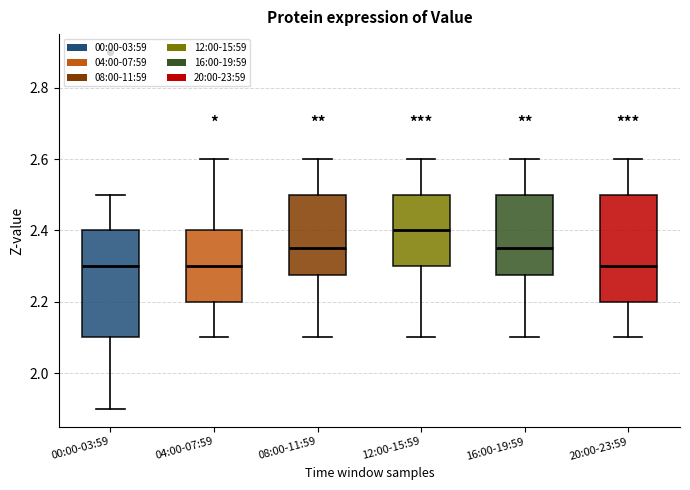

Reading left to right, read every box against the y-axis: the position of its median line, the range the box covers, and the ends of its whiskers. The values are not printed on the chart, so give them approximately, as read against the axis.

00:00-03:59: median 2.30, box 2.10 to 2.40, whiskers 1.90 to 2.50
04:00-07:59: median 2.30, box 2.20 to 2.40, whiskers 2.10 to 2.60
08:00-11:59: median 2.36, box 2.28 to 2.50, whiskers 2.10 to 2.60
12:00-15:59: median 2.40, box 2.30 to 2.50, whiskers 2.10 to 2.60
16:00-19:59: median 2.36, box 2.28 to 2.50, whiskers 2.10 to 2.60
20:00-23:59: median 2.30, box 2.20 to 2.50, whiskers 2.10 to 2.60